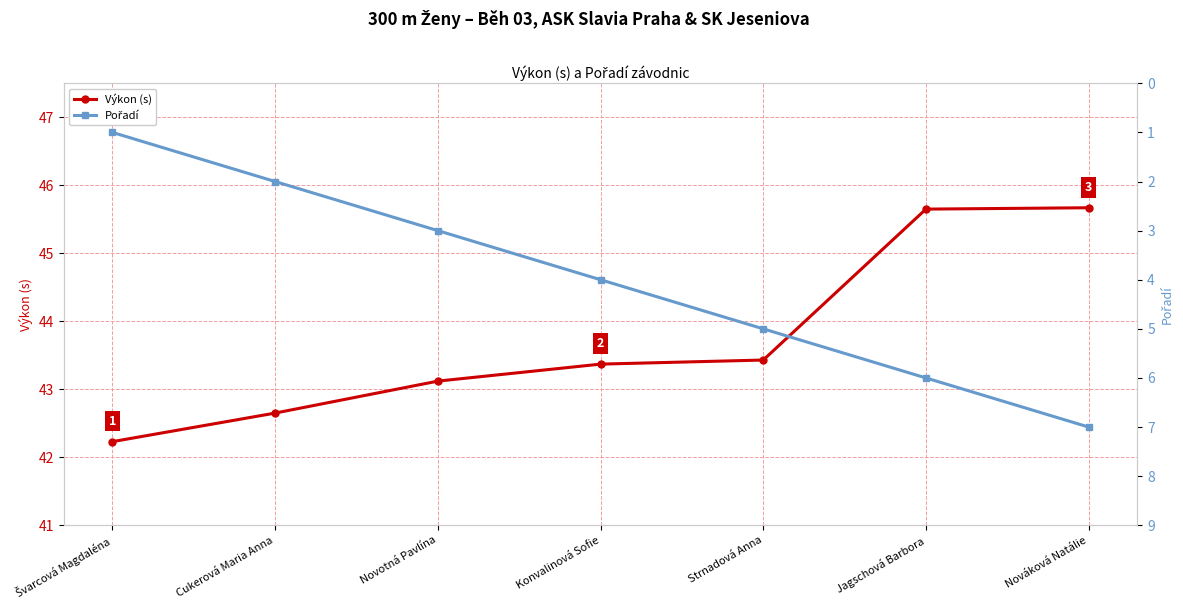

Reading right to left, list all the values displayed in this chart.

Výkon (s): 45.7	45.6	43.4	43.4	43.1	42.6	42.2
Pořadí: 7.0	6.0	5.0	4.0	3.0	2.0	1.0